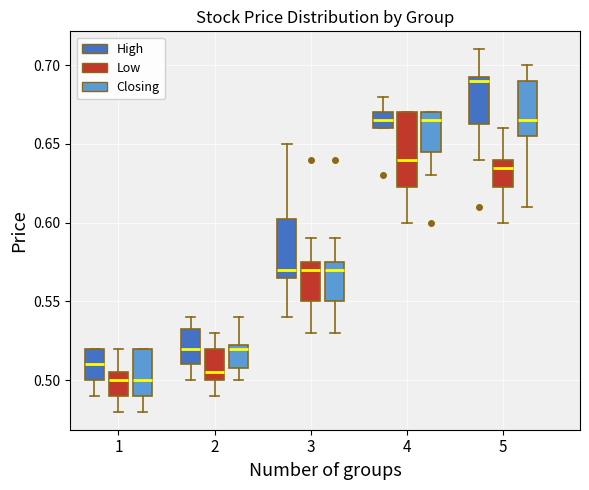

Which box has the highest median line?

5 (High)